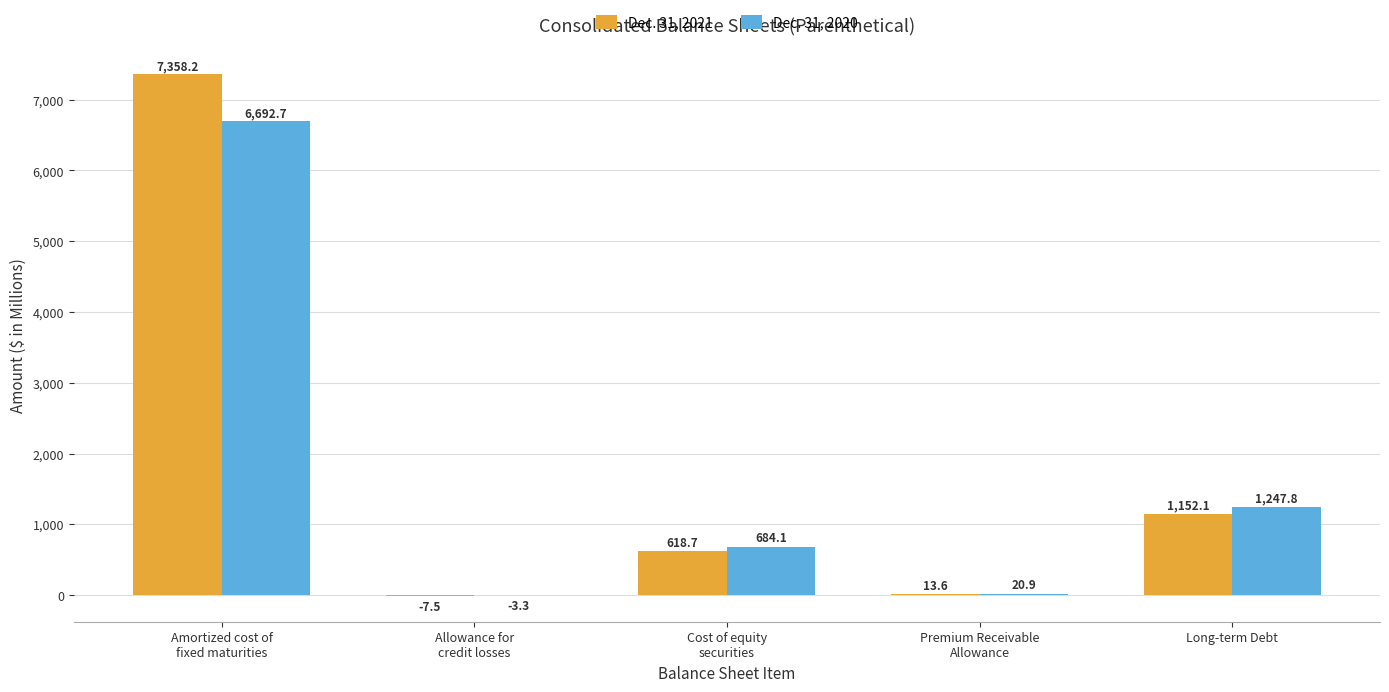

What are all the series names shown in the legend?

Dec. 31, 2021, Dec. 31, 2020